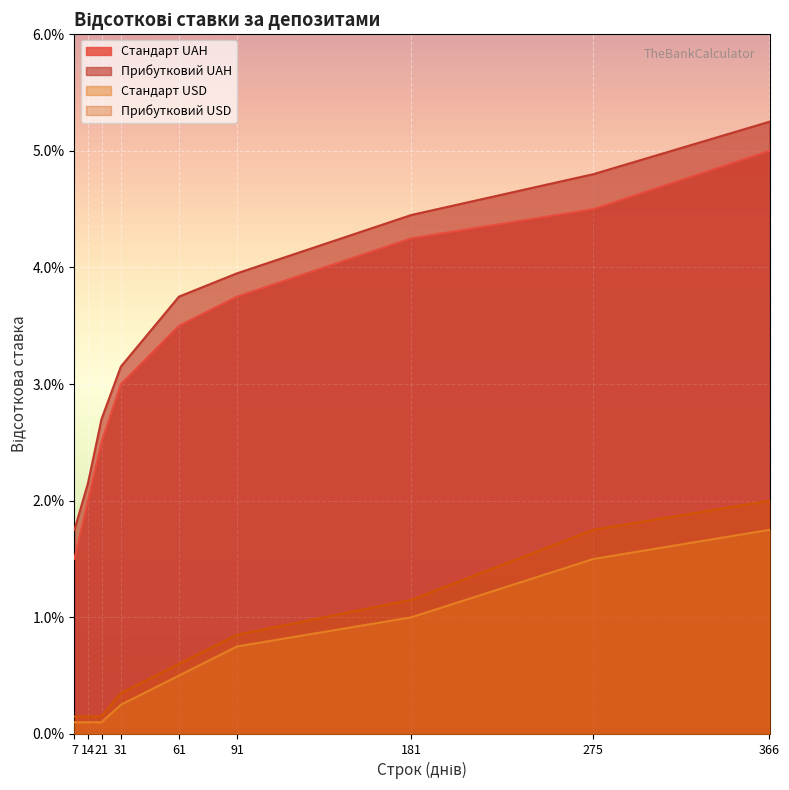

List the series in order of their peak value, lowest first.

Стандарт USD, Прибутковий USD, Стандарт UAH, Прибутковий UAH